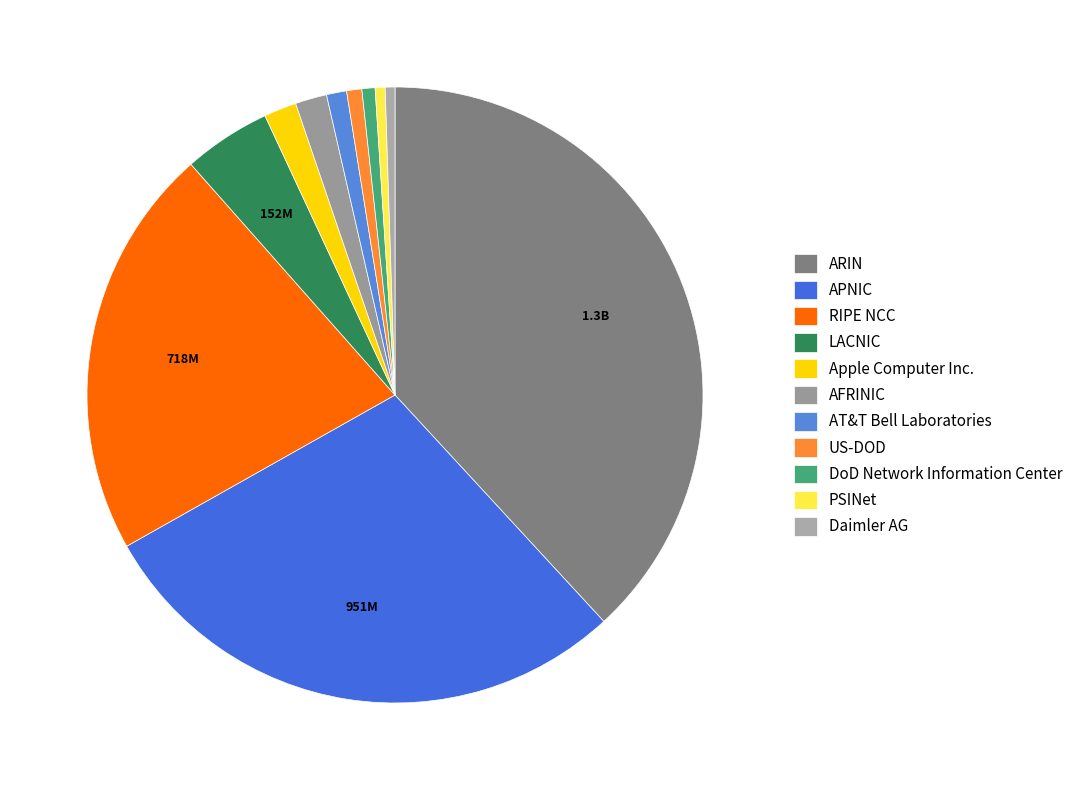

Combined, what portion of the pie is US-DOD and LACNIC?

5.4%